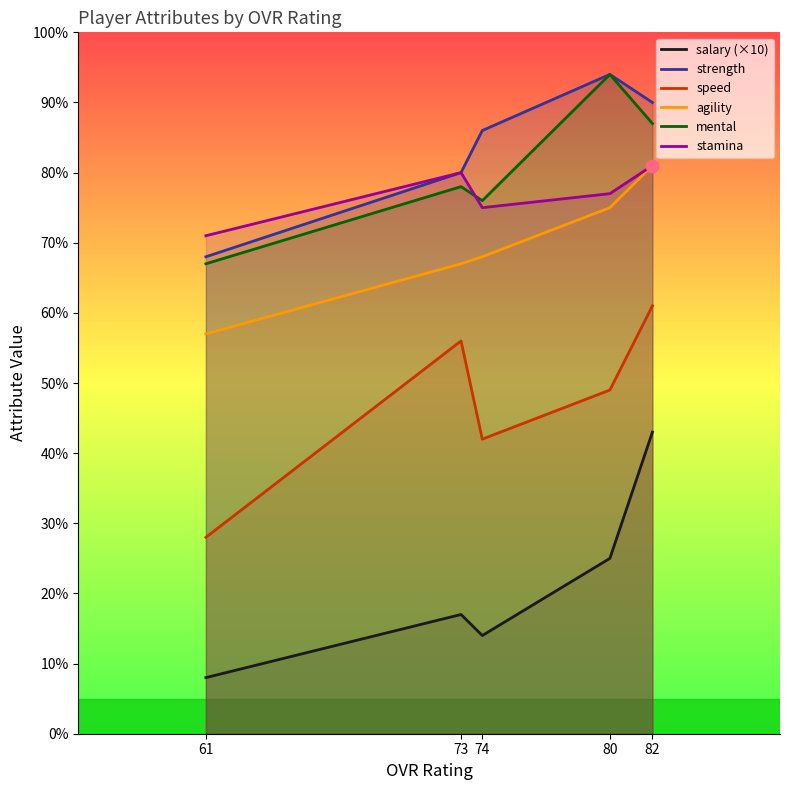

Which series contains the highest Y value?

strength